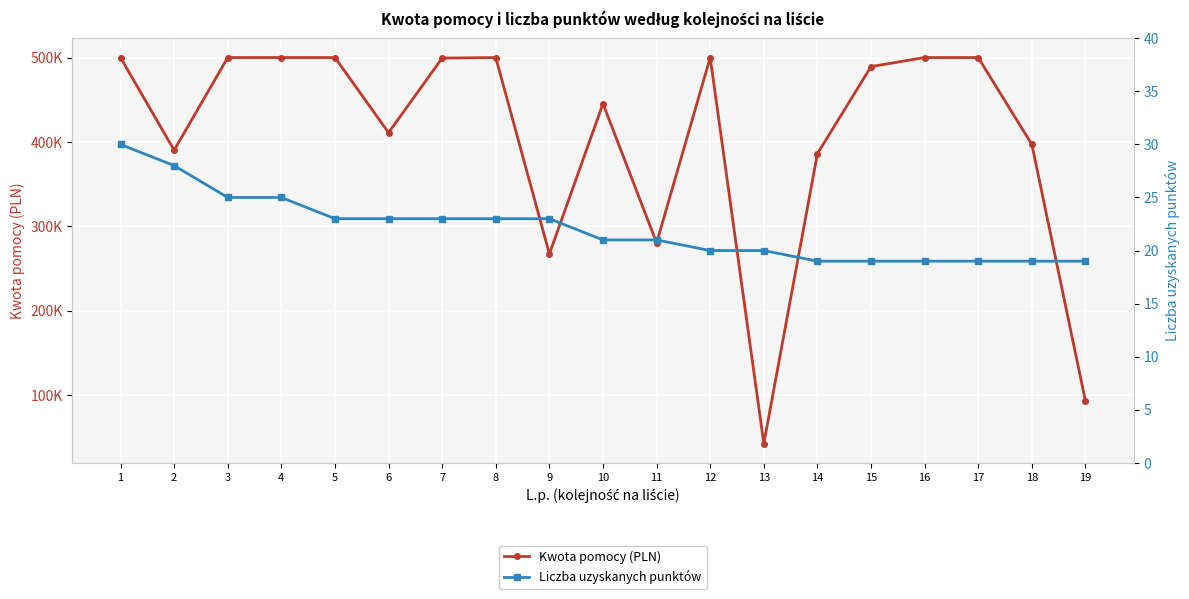

Which series has the largest range (max minus min)?

Kwota pomocy (PLN)